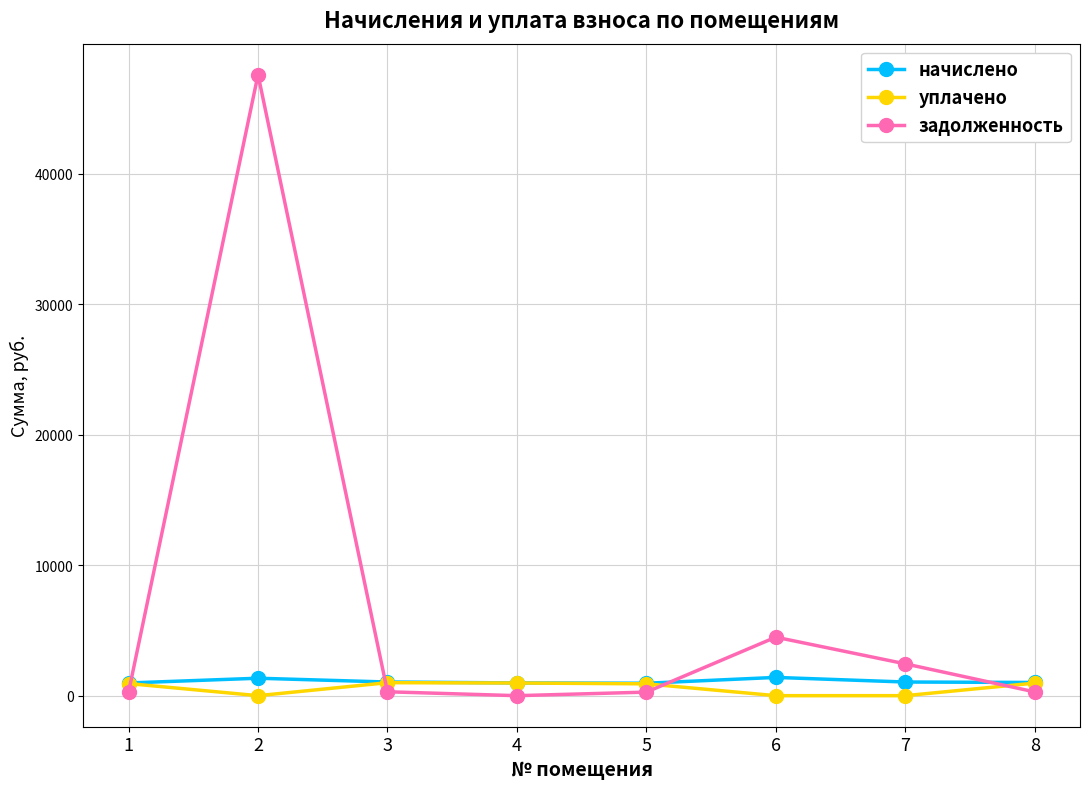

Which series ends up on top after the final intersection of задолженность and уплачено?

уплачено